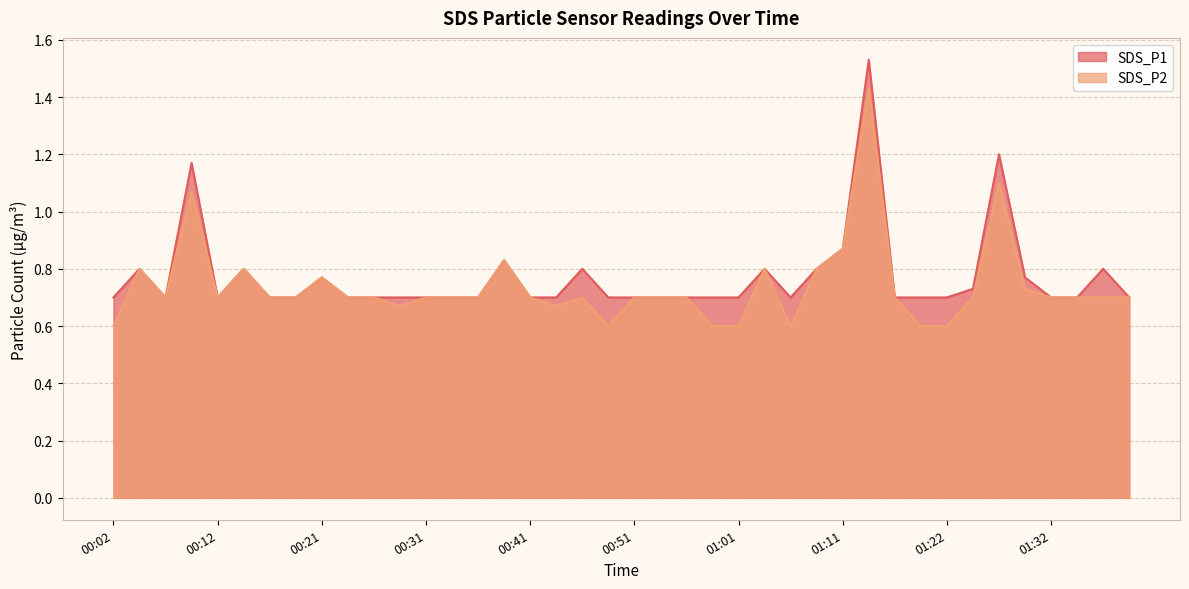

List the series in order of their peak value, highest first.

SDS_P1, SDS_P2